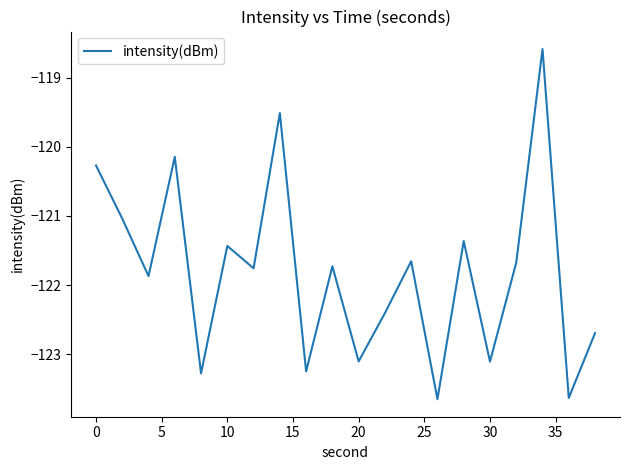

True or false: there are more than 1 points higher than both neighbors.

True